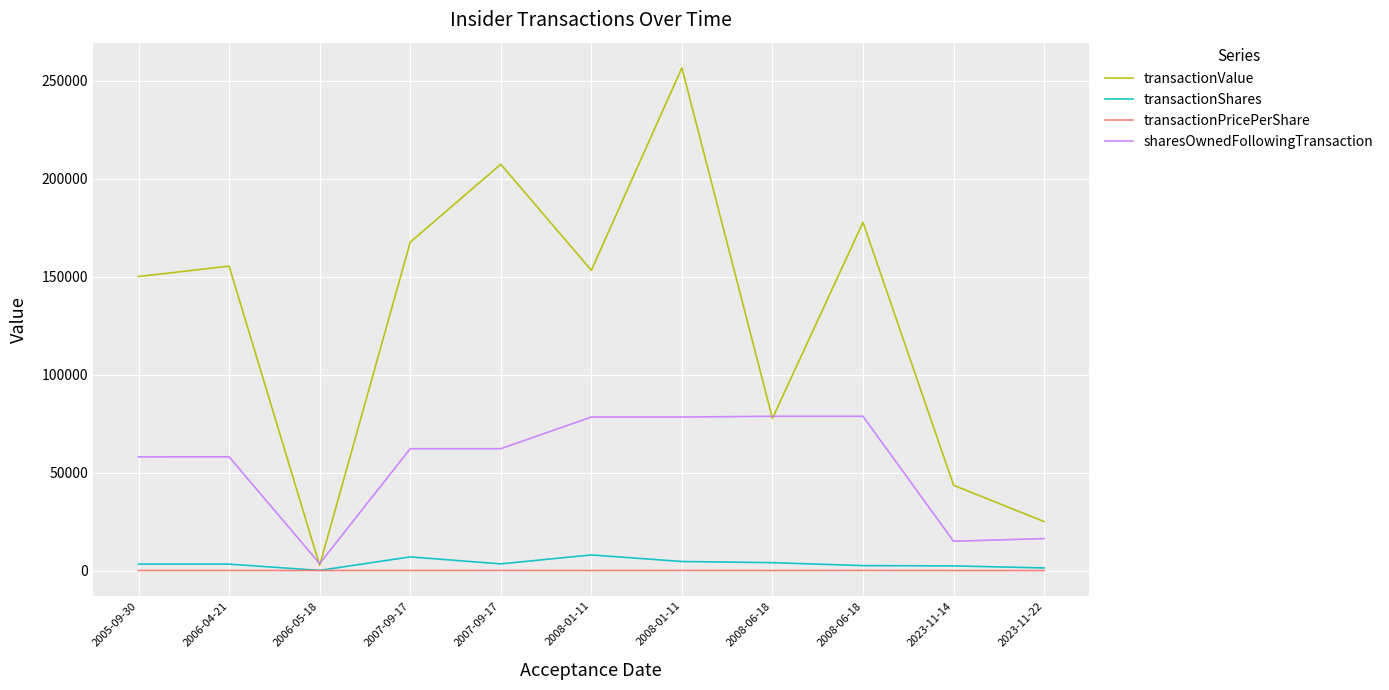

Is the value of transactionShares at 2008-01-11 greater than the value of sharesOwnedFollowingTransaction at 2007-09-17?

No